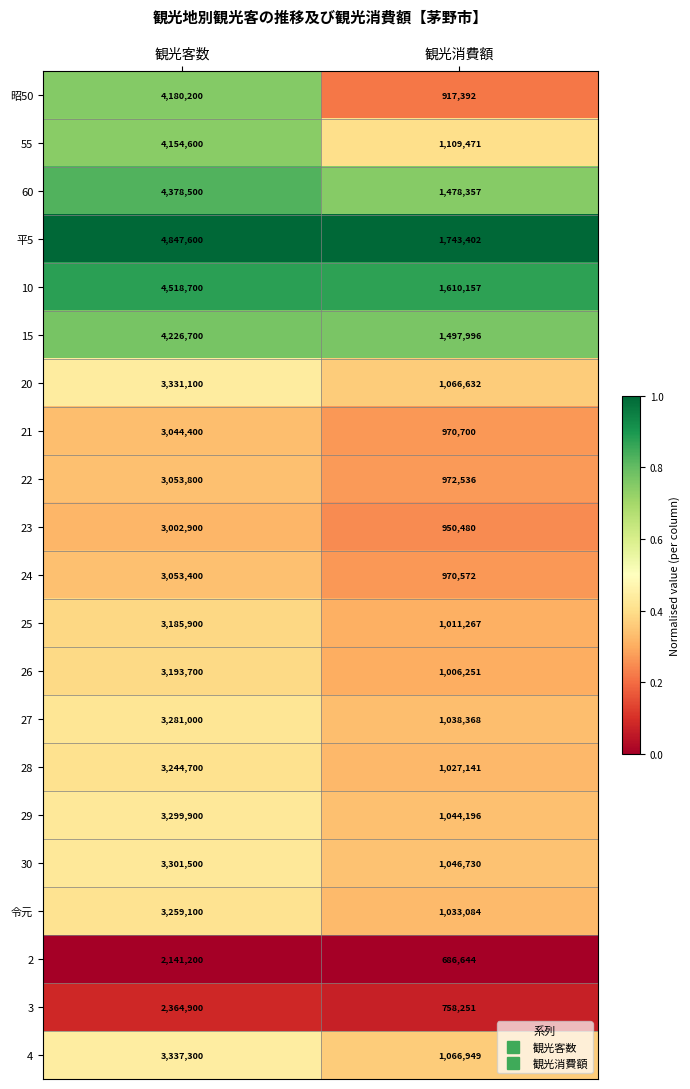

Rank the series by their maximum value, from highest to lowest.

平5, 10, 60, 15, 昭50, 55, 4, 20, 30, 29, 27, 令元, 28, 26, 25, 22, 24, 21, 23, 3, 2